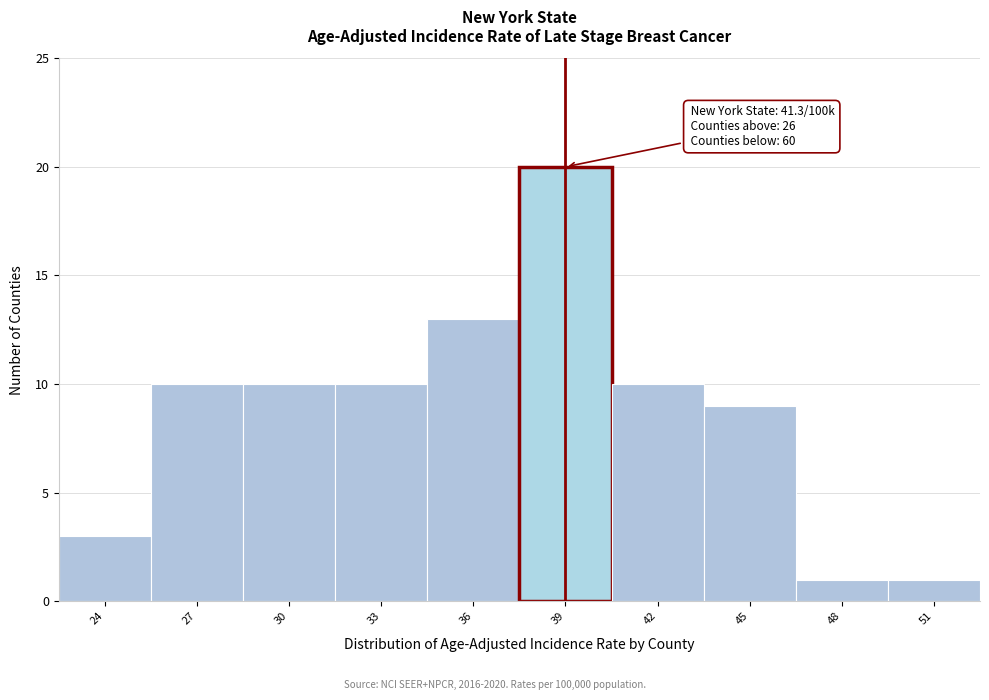

Reading right to left, transcribe all the data shown in this chart.

1	1	9	10	20	13	10	10	10	3